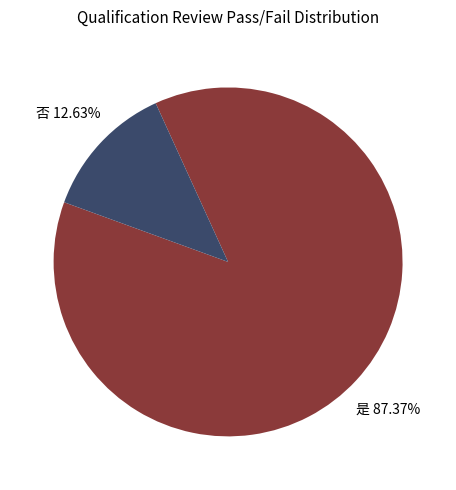

Does 是 represent more than half of the total?

Yes